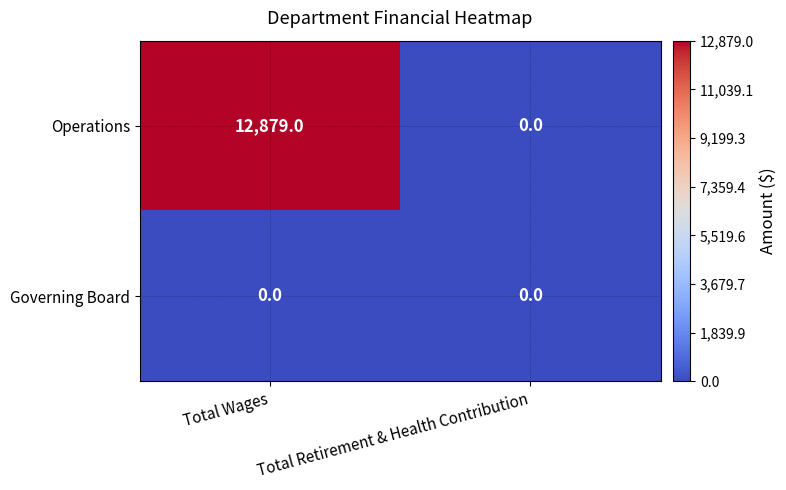

What is the difference between the maximum and minimum values in the Operations series?

12879